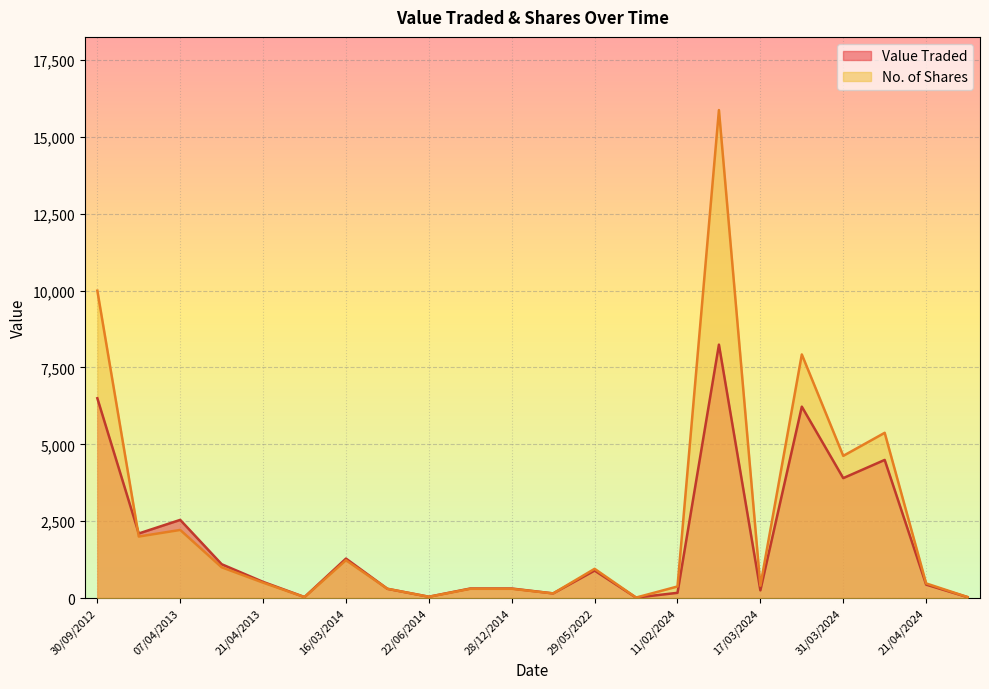

How many values in the Value Traded series exceed 525?

10